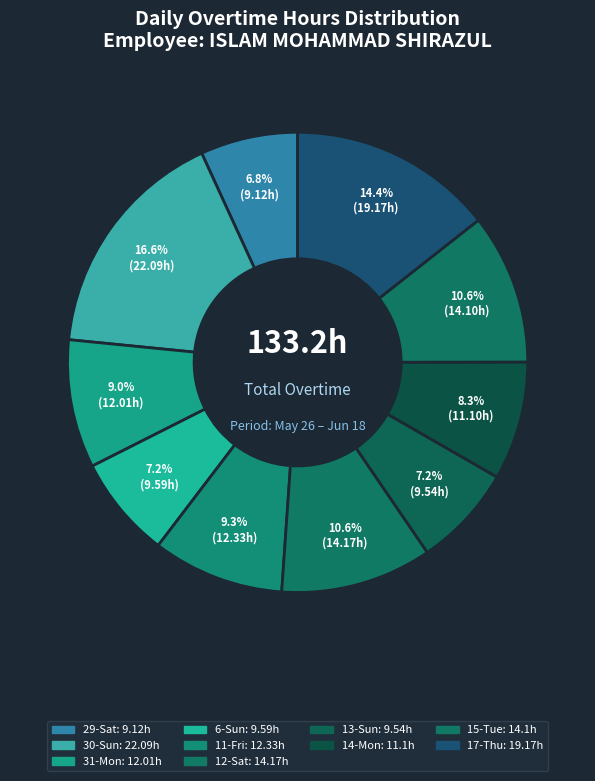

How many segments does this pie chart have?

10